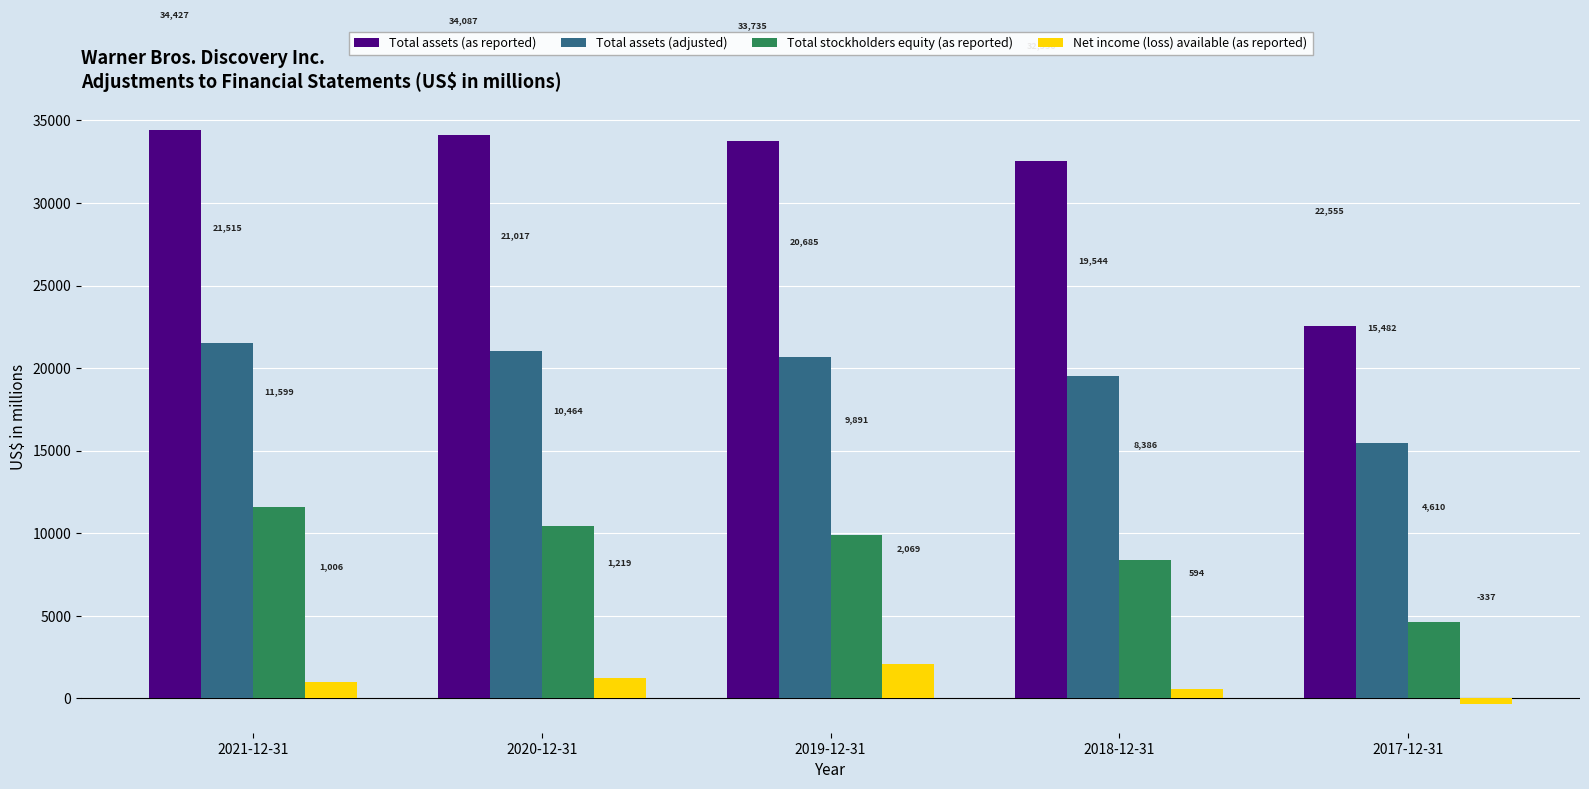

Reading right to left, transcribe all the data shown in this chart.

Total assets (as reported): 22555	32550	33735	34087	34427
Total assets (adjusted): 15482	19544	20685	21017	21515
Total stockholders equity (as reported): 4610	8386	9891	10464	11599
Net income (loss) available (as reported): -337	594	2069	1219	1006